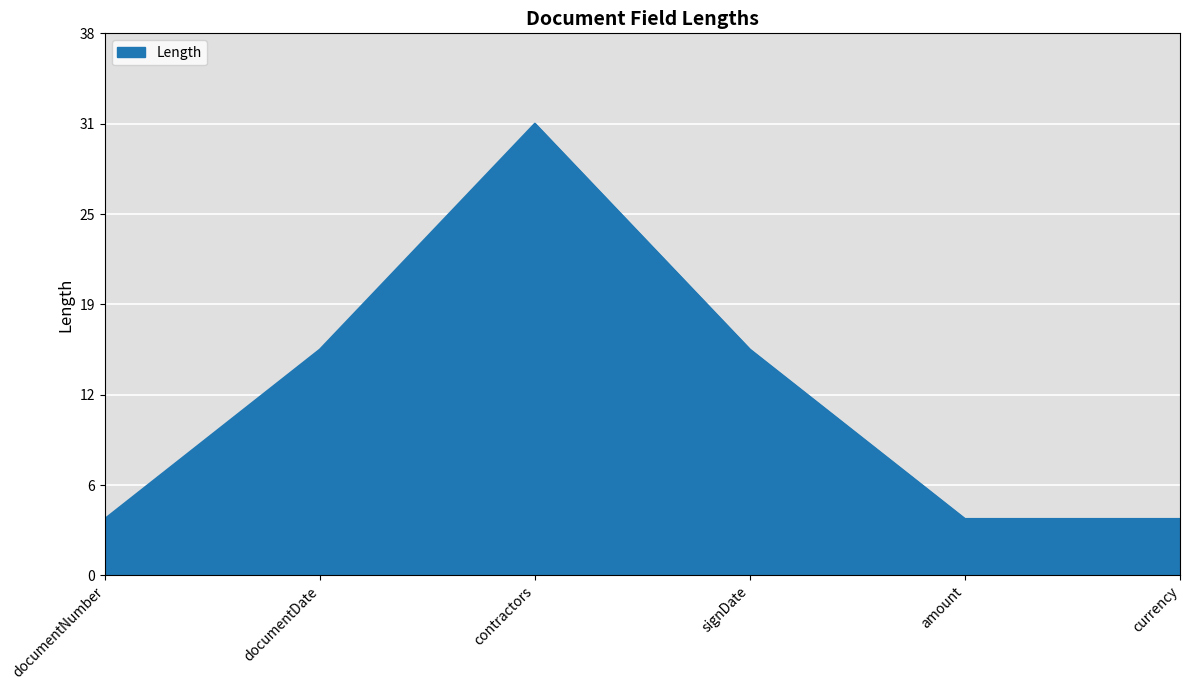

What is the value of the 1st point from the left?

4